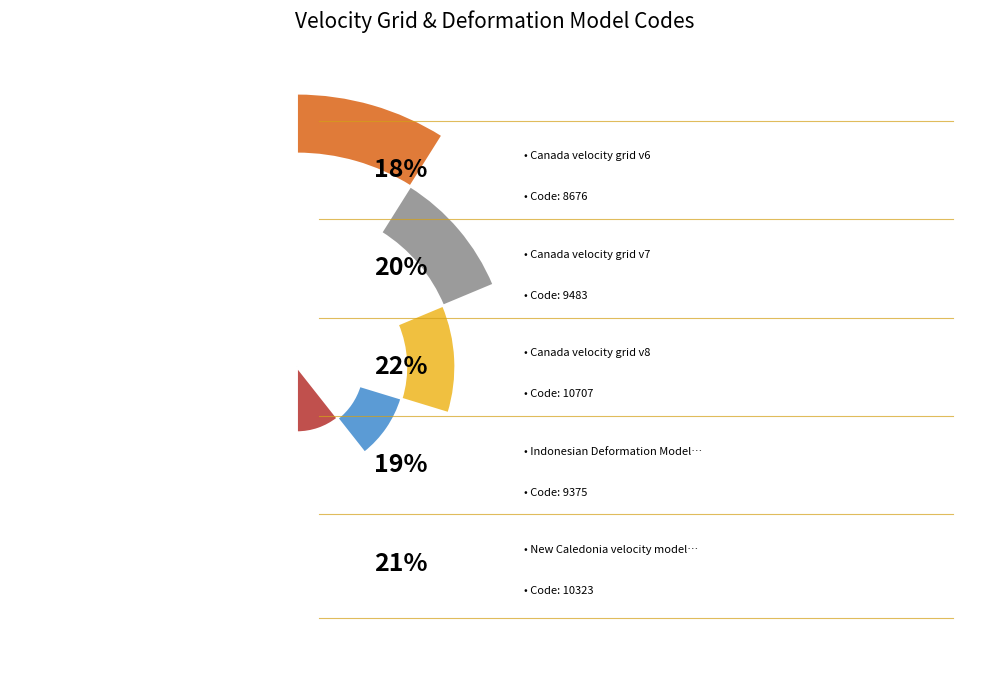

How many slices are in this pie chart?

5